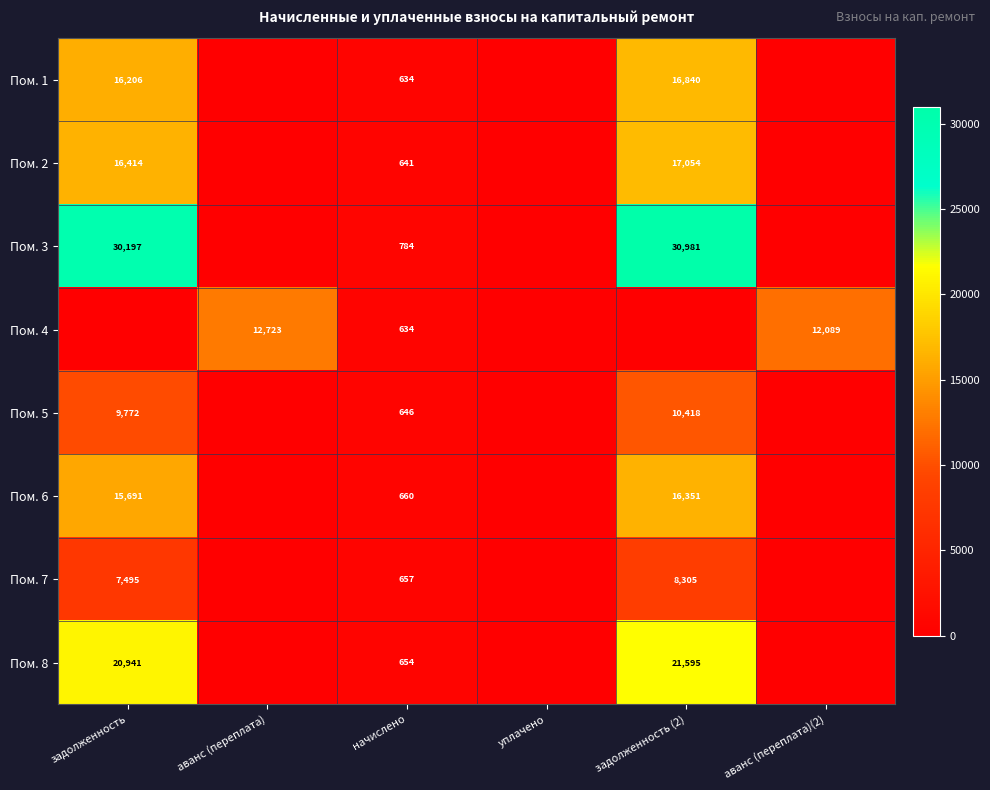

The value of Пом. 4 at аванс (переплата)(2) is 21476. True or false?

False